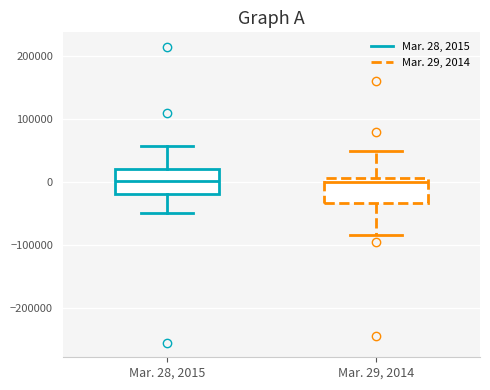

Where does the lower whisker of the box for Mar. 28, 2015 end on the y-axis? The values are not printed on the chart, so give them approximately, as read against the axis.

-50000